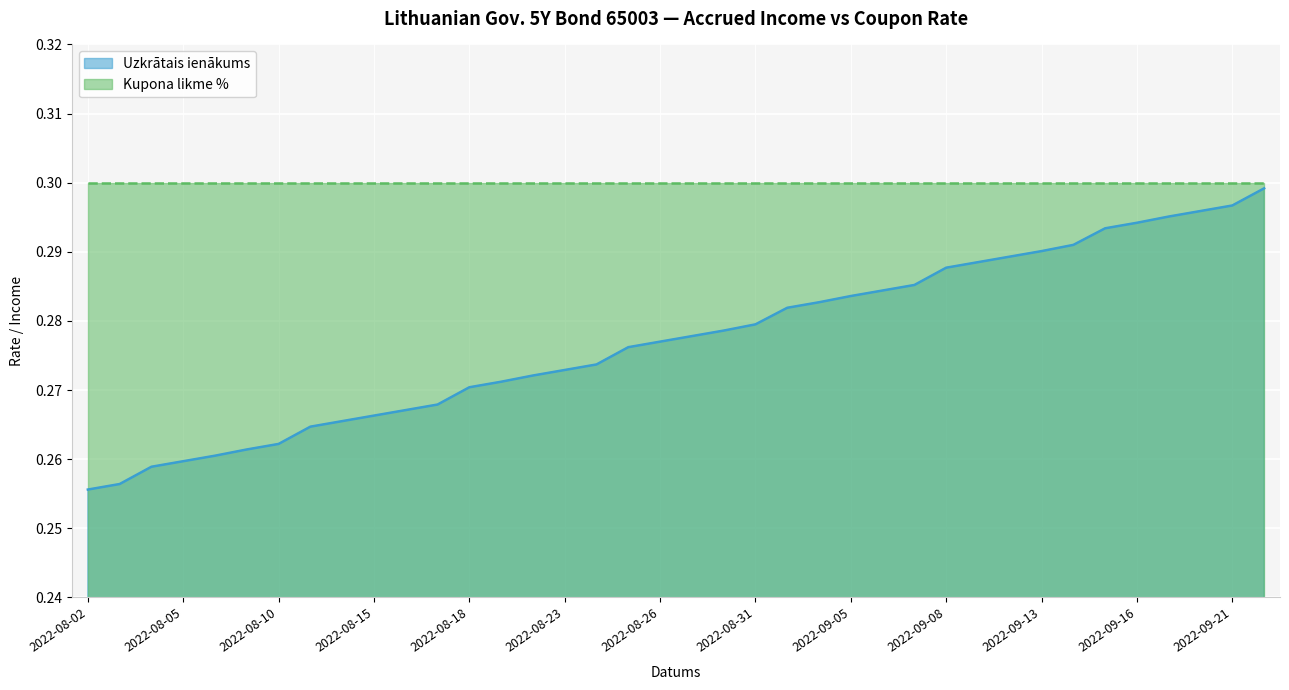

The chart shows a value of 0.5 at 2022-09-22. True or false?

False